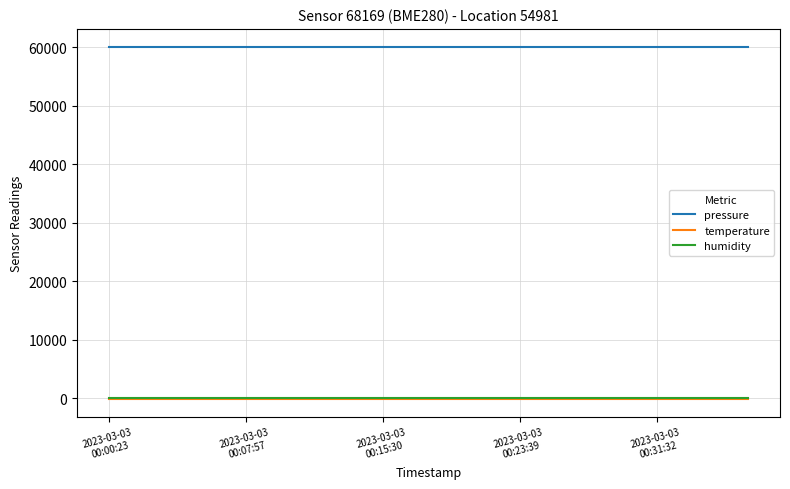

Which series has the largest total across all categories?

pressure